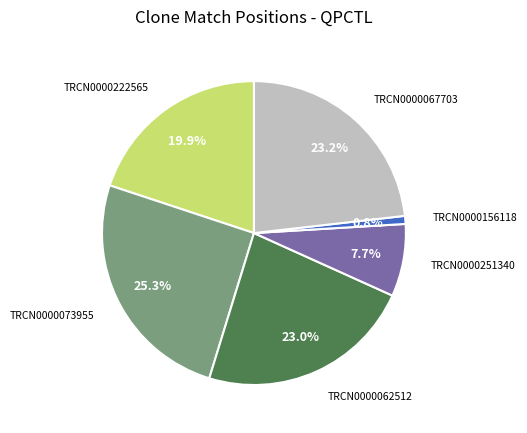

Does any single category account for the majority?

No